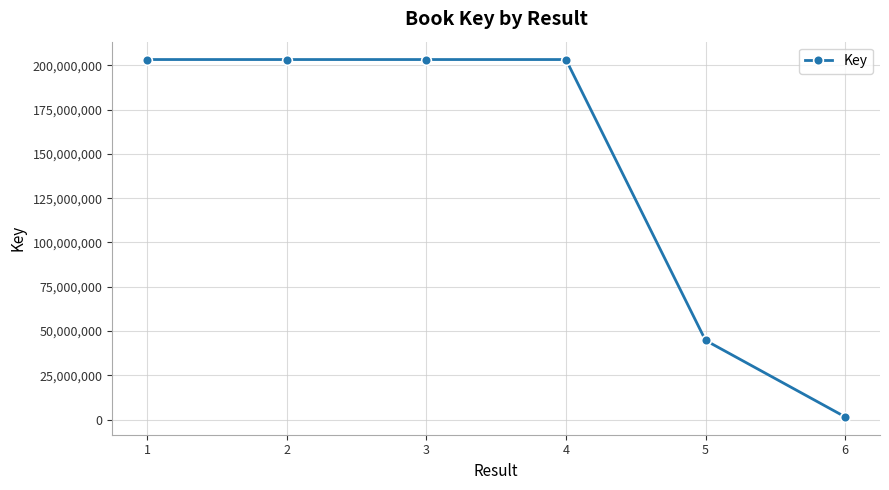

What is the maximum value shown in the chart?

203281924